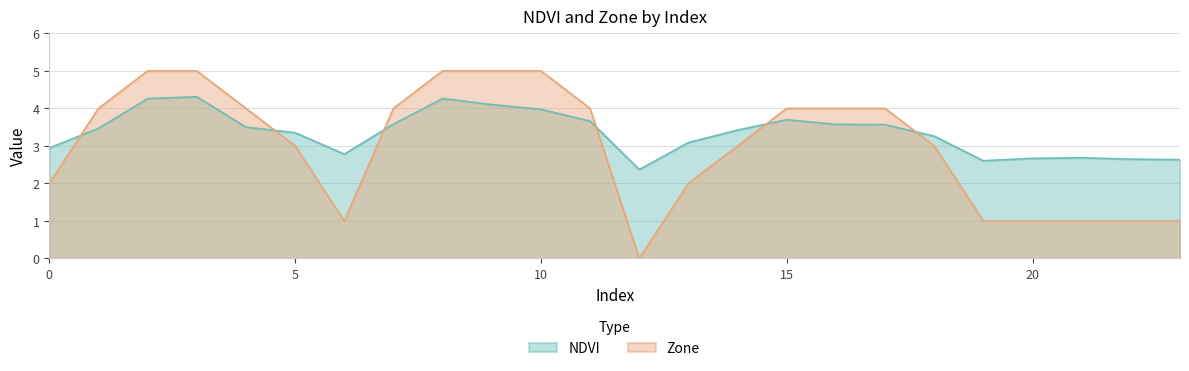

At how many categories does at least one series exceed 1?

24